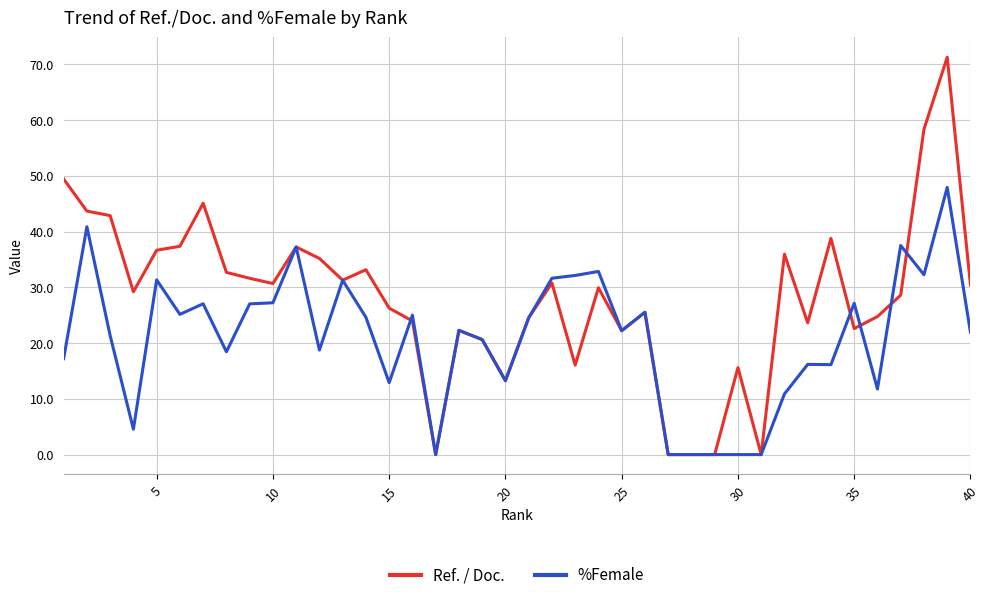

Rank the series by their average value, from highest to lowest.

Ref. / Doc., %Female